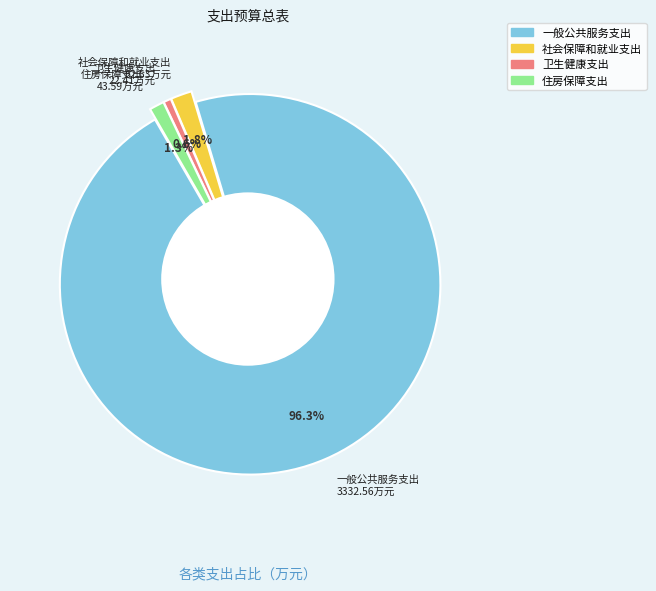

To the nearest percent, what is the combined percentage of 住房保障支出 and 卫生健康支出?

2%